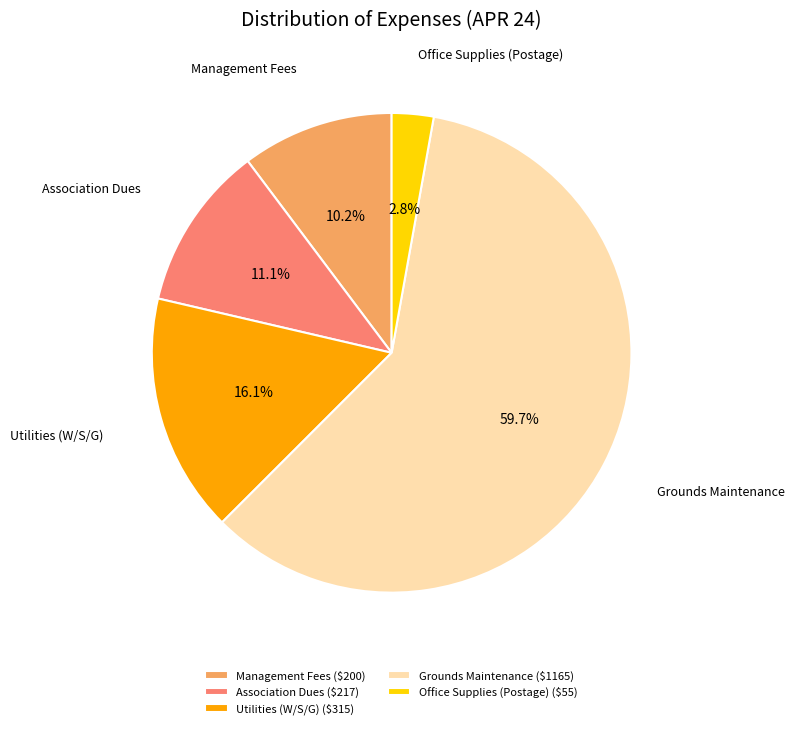

Rank the categories by value from lowest to highest.

Office Supplies (Postage) ($55), Management Fees ($200), Association Dues ($217), Utilities (W/S/G) ($315), Grounds Maintenance ($1165)